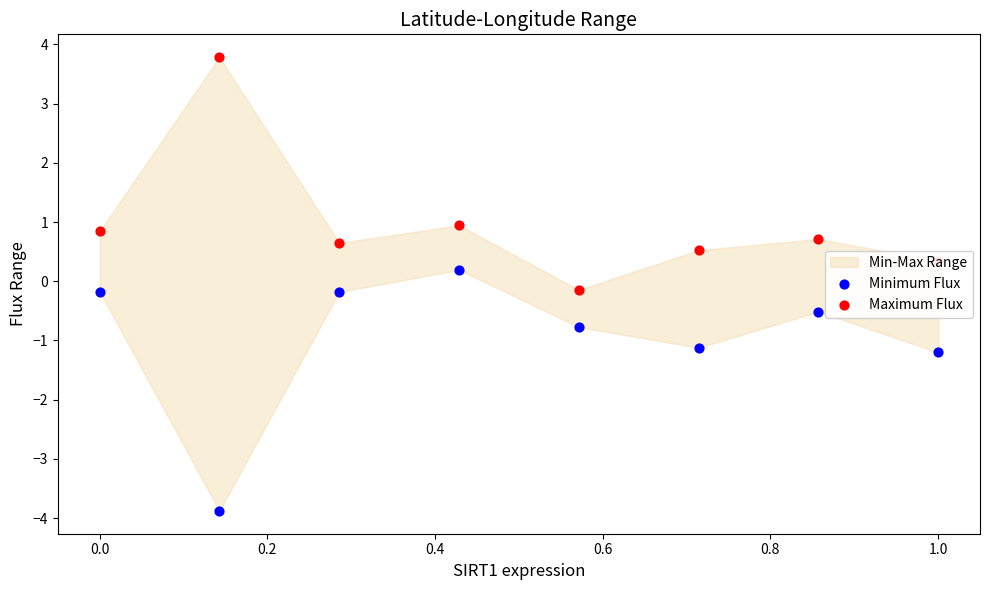

At which category is the sum across all series the highest?

0.4